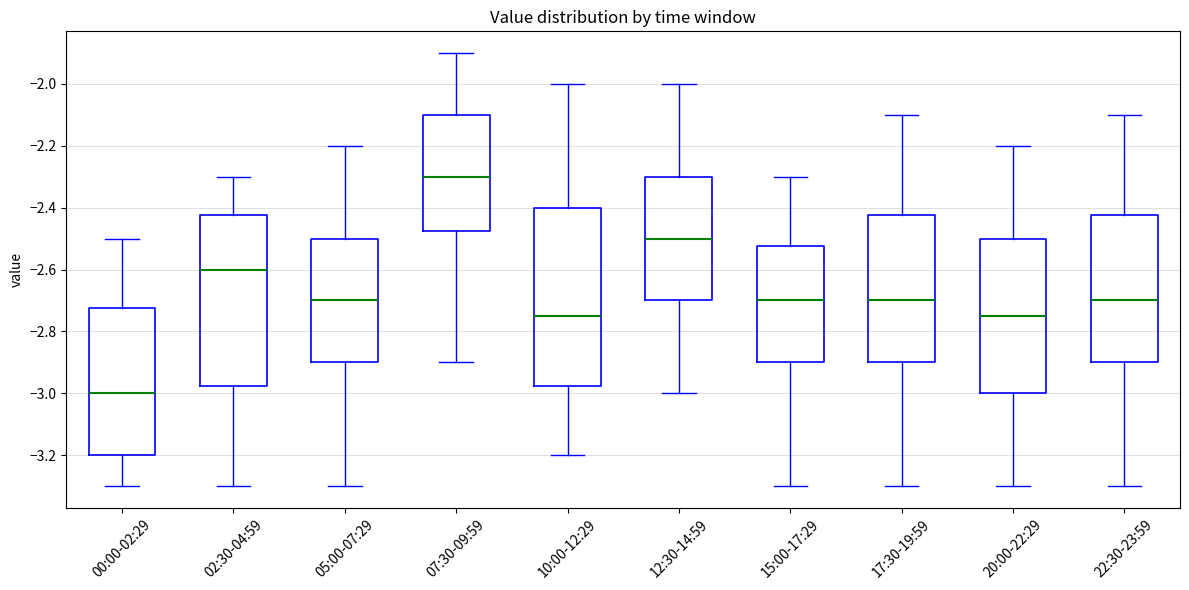

Reading left to right, read every box against the y-axis: the position of its median line, the range the box covers, and the ends of its whiskers. The values are not printed on the chart, so give them approximately, as read against the axis.

00:00-02:29: median -3.00, box -3.20 to -2.72, whiskers -3.30 to -2.50
02:30-04:59: median -2.60, box -2.98 to -2.42, whiskers -3.30 to -2.30
05:00-07:29: median -2.70, box -2.90 to -2.50, whiskers -3.30 to -2.20
07:30-09:59: median -2.30, box -2.48 to -2.10, whiskers -2.90 to -1.90
10:00-12:29: median -2.74, box -2.98 to -2.40, whiskers -3.20 to -2.00
12:30-14:59: median -2.50, box -2.70 to -2.30, whiskers -3.00 to -2.00
15:00-17:29: median -2.70, box -2.90 to -2.52, whiskers -3.30 to -2.30
17:30-19:59: median -2.70, box -2.90 to -2.42, whiskers -3.30 to -2.10
20:00-22:29: median -2.74, box -3.00 to -2.50, whiskers -3.30 to -2.20
22:30-23:59: median -2.70, box -2.90 to -2.42, whiskers -3.30 to -2.10